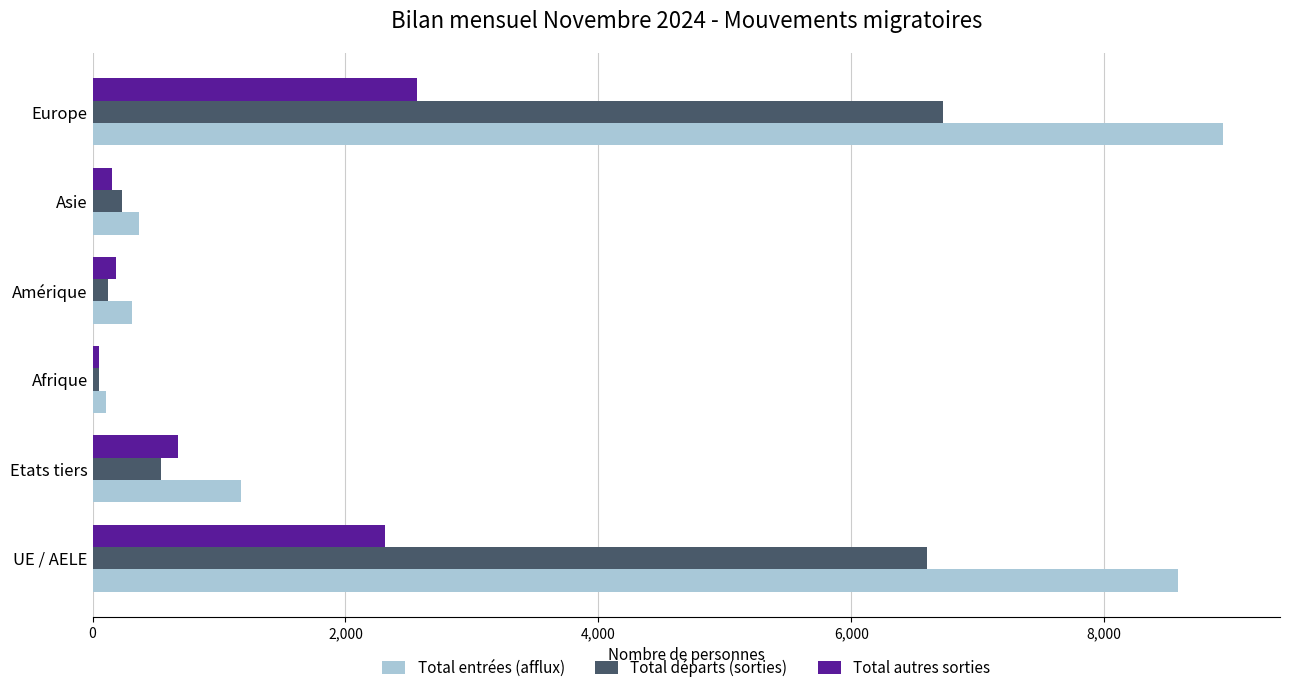

What is the greatest value displayed?

8944